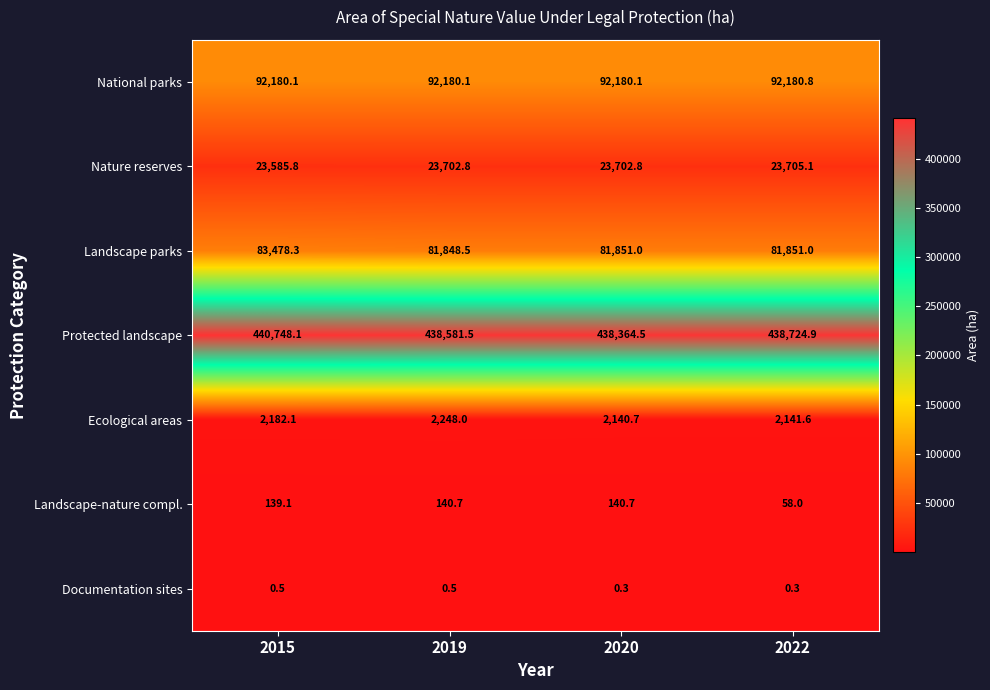

The Ecological areas series shows 2182.1 at 2015. True or false?

True